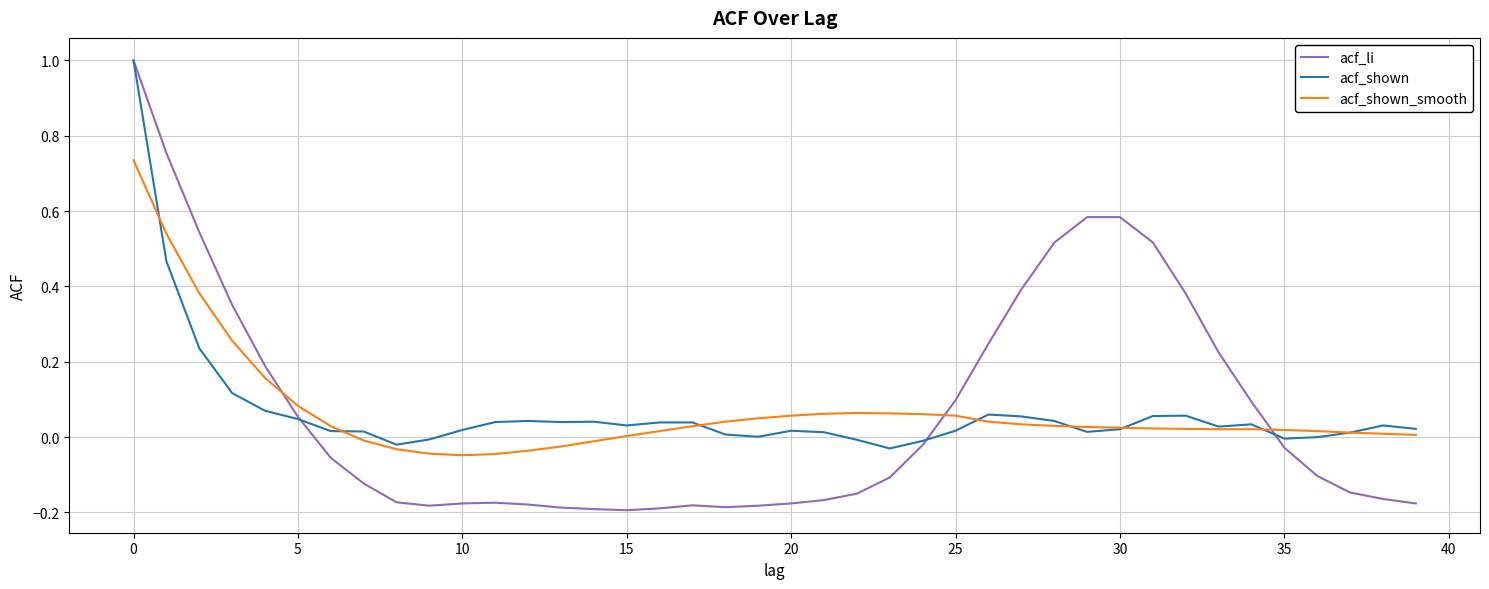

Which series has the largest range (max minus min)?

acf_li